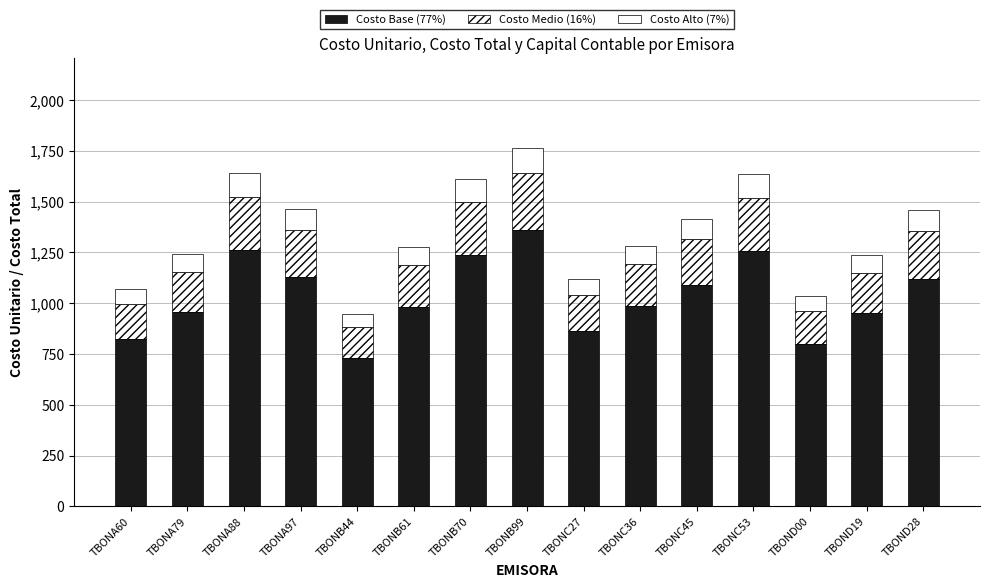

Which category has the highest value in the Costo Base (77%) series?

TBONB99